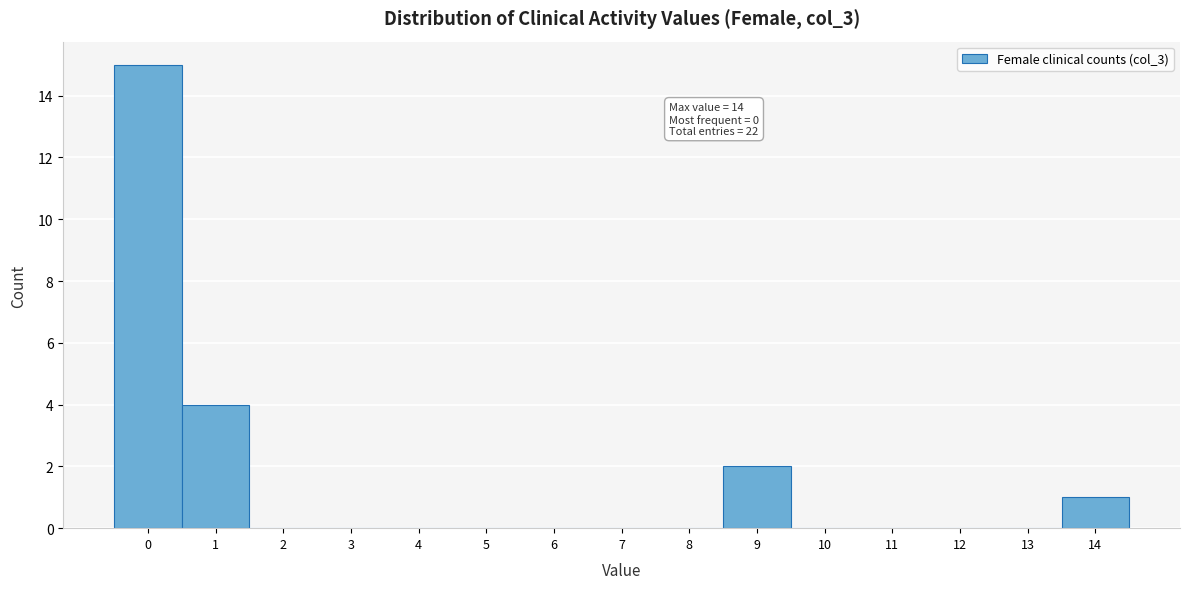

Over which range of the x-axis is the bar tallest?

-0.5 to 0.5